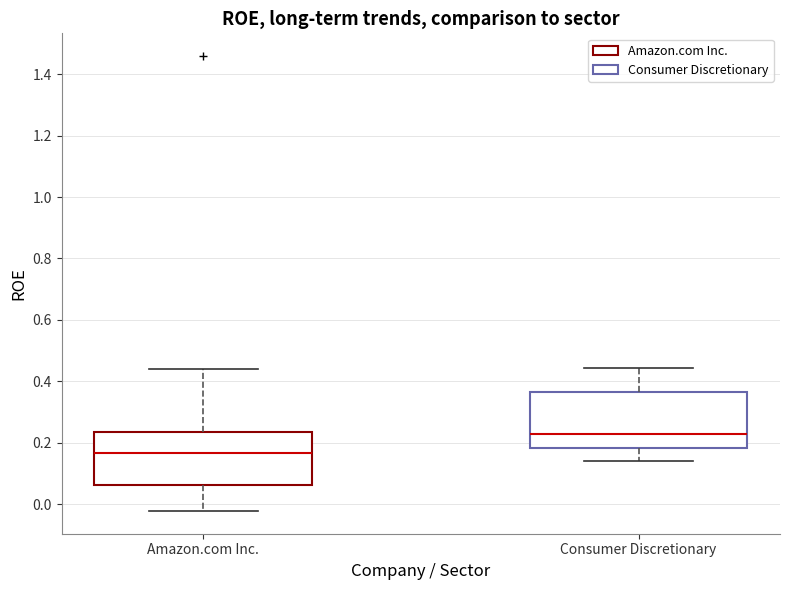

Reading left to right, transcribe this box plot: for each box, give where its median line is, the range the box spans, and where its two whiskers end, as read against the y-axis. The values are not printed on the chart, so give them approximately, as read against the axis.

Amazon.com Inc.: median 0.16, box 0.06 to 0.24, whiskers -0.02 to 0.44
Consumer Discretionary: median 0.22, box 0.18 to 0.36, whiskers 0.14 to 0.44